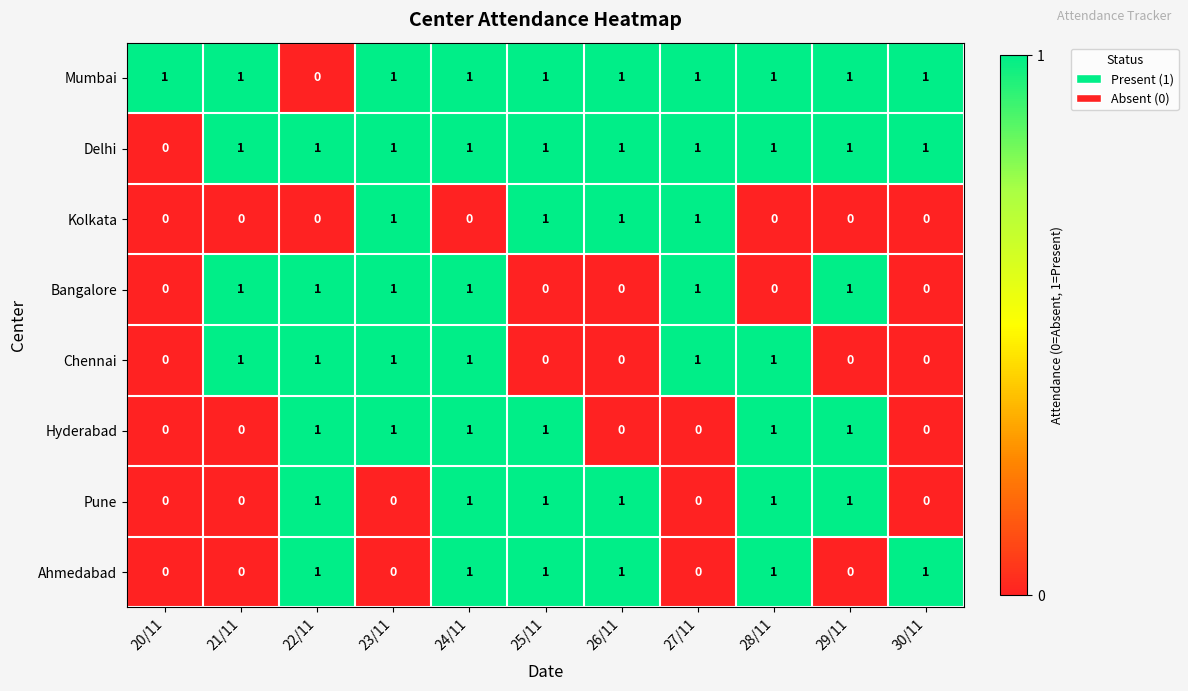

What is the difference between the highest and lowest values at 22/11?

1